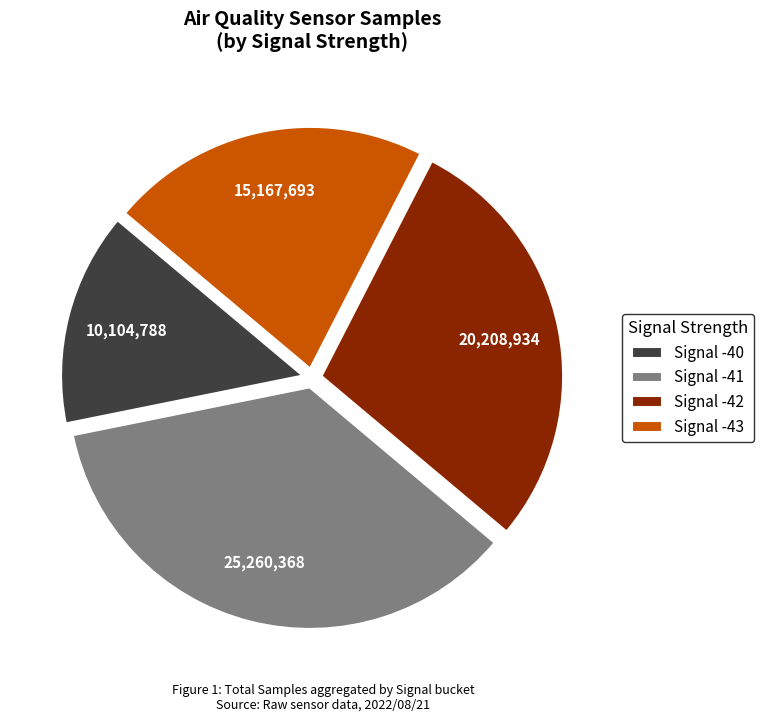

Count the number of slices in the pie.

4